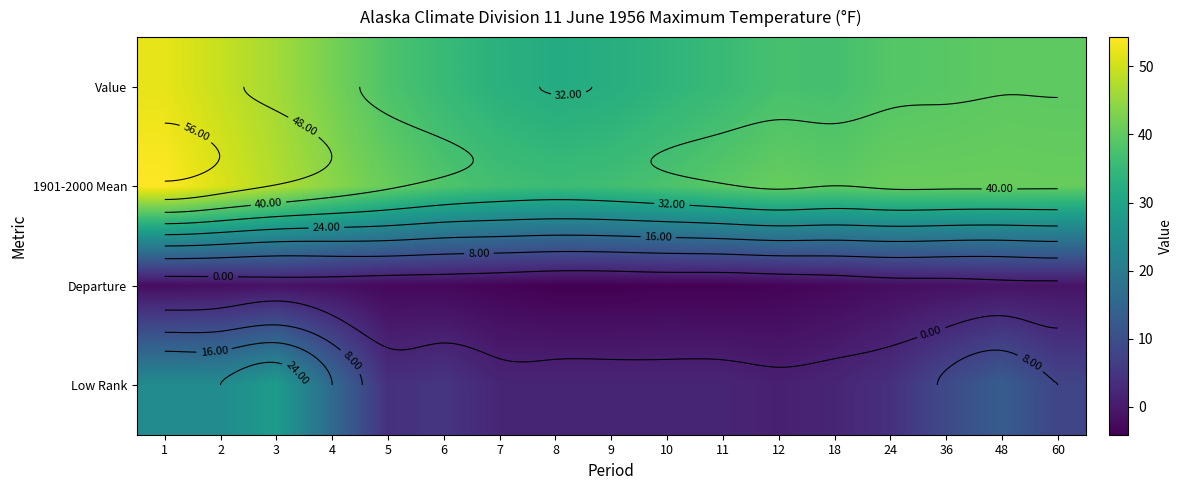

List the series in order of their peak value, lowest first.

Departure, Low Rank, Value, 1901-2000 Mean